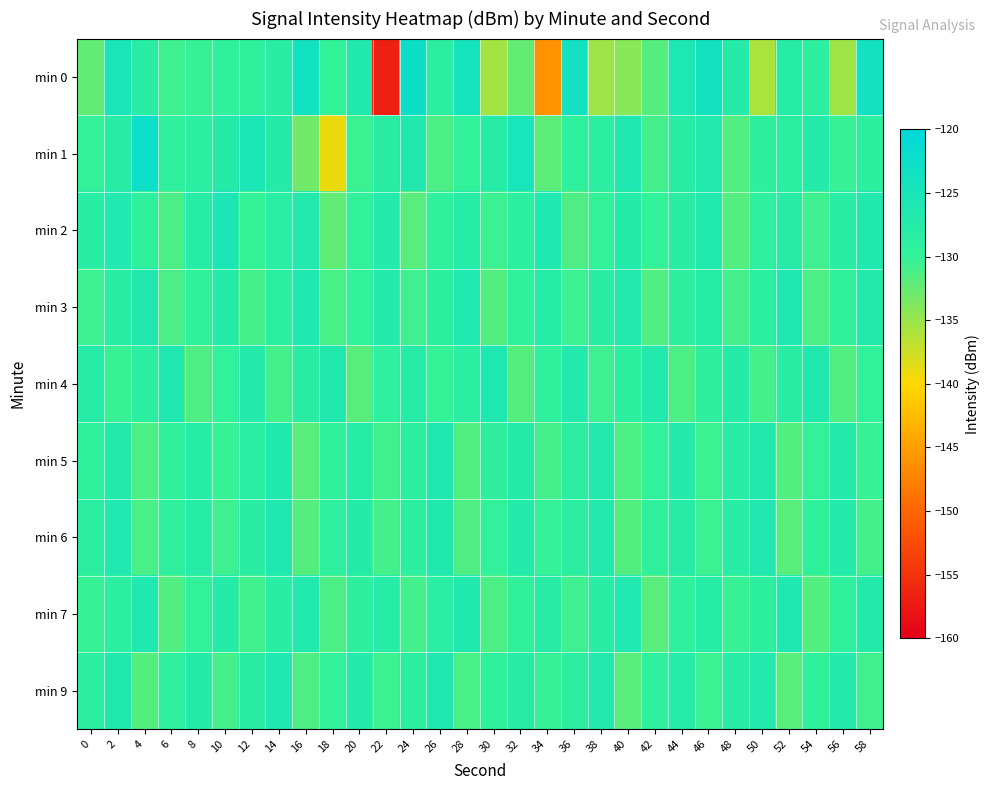

What is the spread (max minus min) of values at 30?

9.2